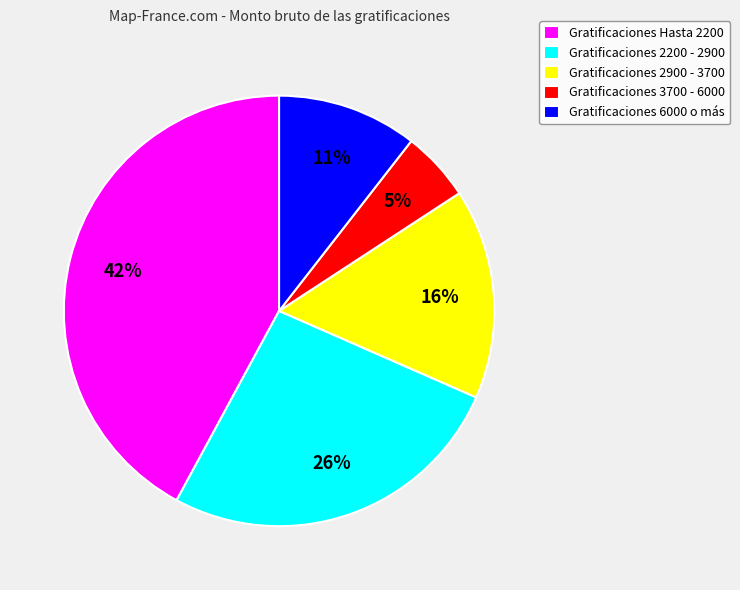

The Gratificaciones Hasta 2200 slice represents 34% of the pie. True or false?

False